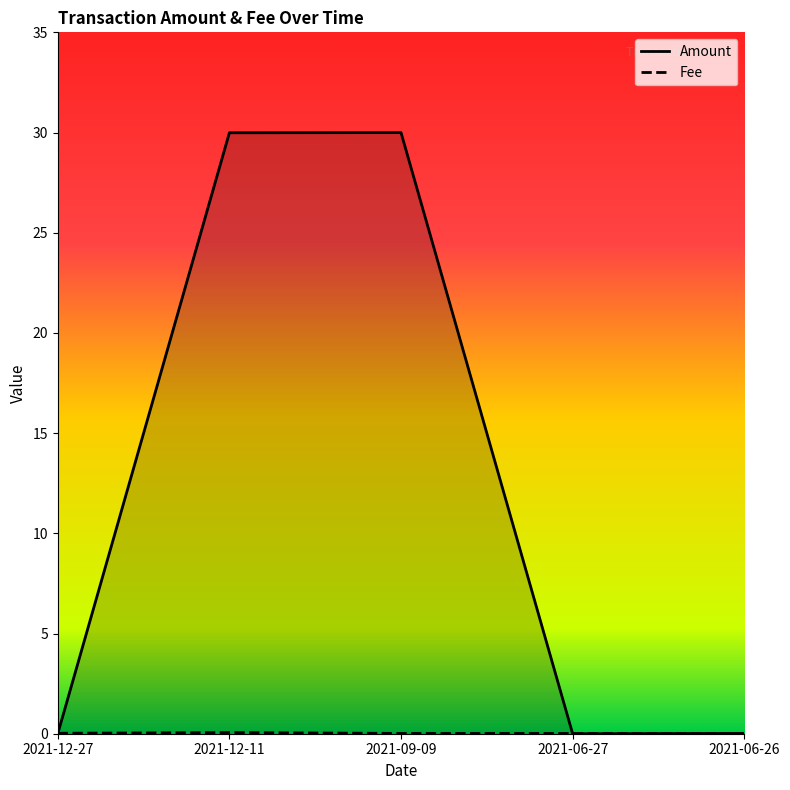

Which category has the lowest value across all series?

2021-12-27